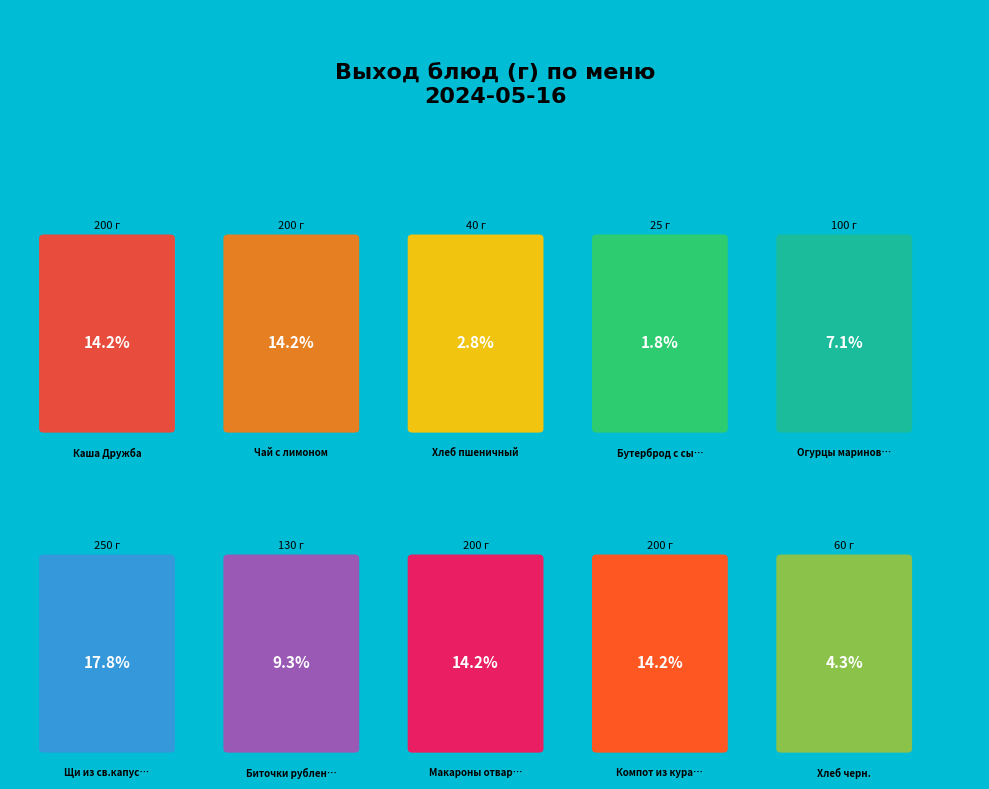

Is it true that Биточки рубленные с соусом is 3% of the pie?

False